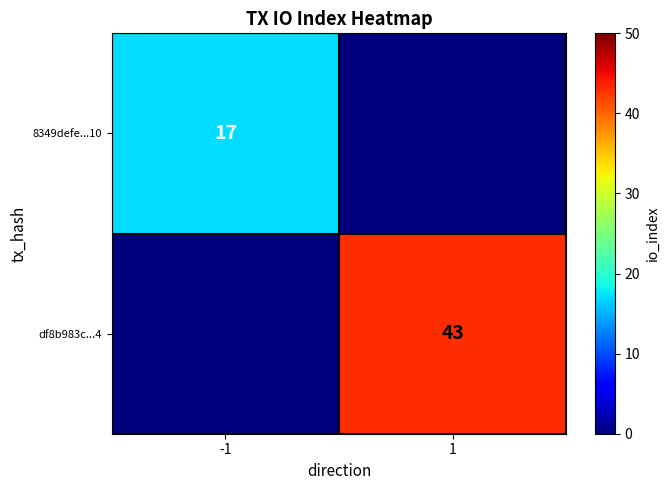

True or false: 8349defe...10 has a value of 17 at -1.

True